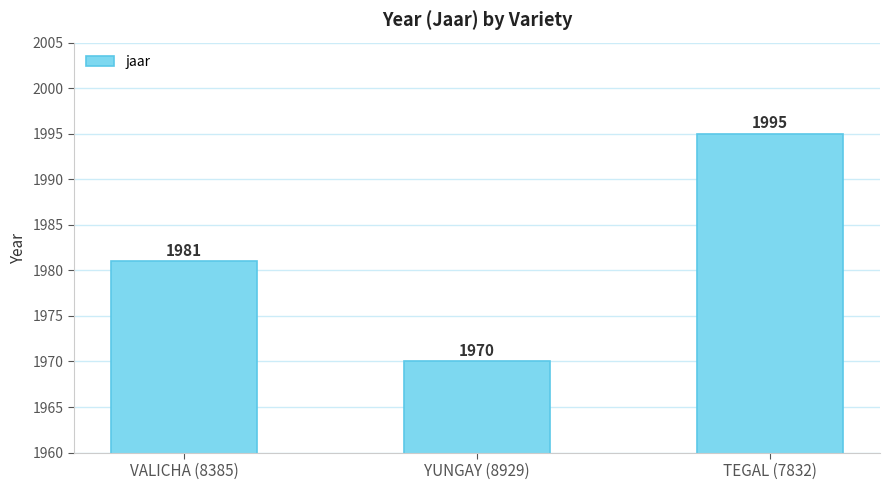

List the labels in order of value, largest first.

TEGAL (7832), VALICHA (8385), YUNGAY (8929)